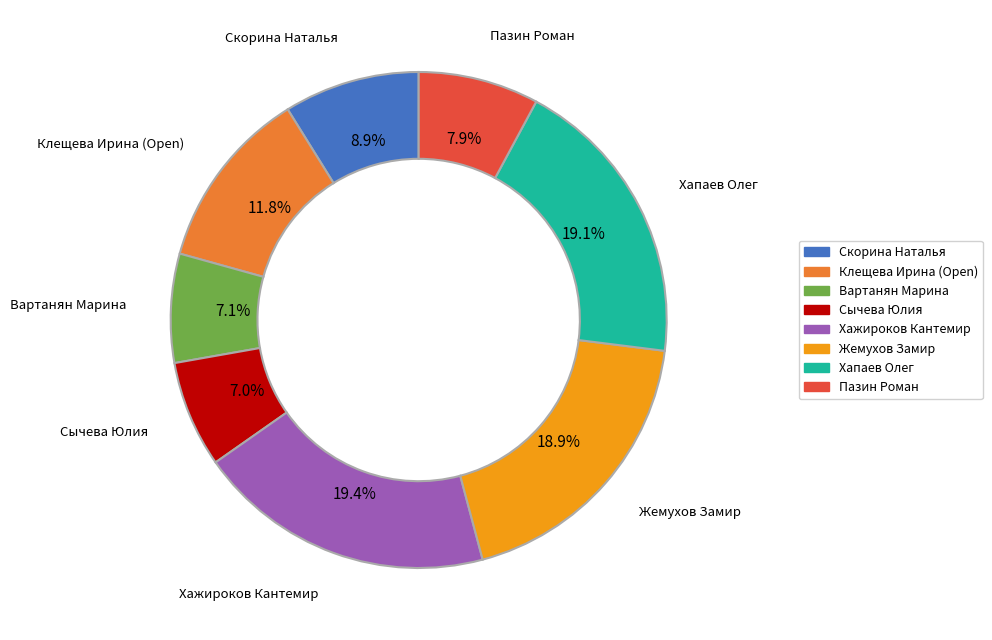

Is Жемухов Замир the majority of the pie?

No